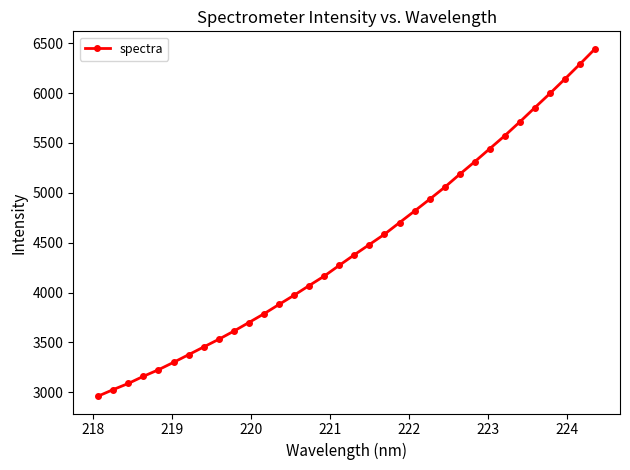

What is the smallest value displayed?

2961.1